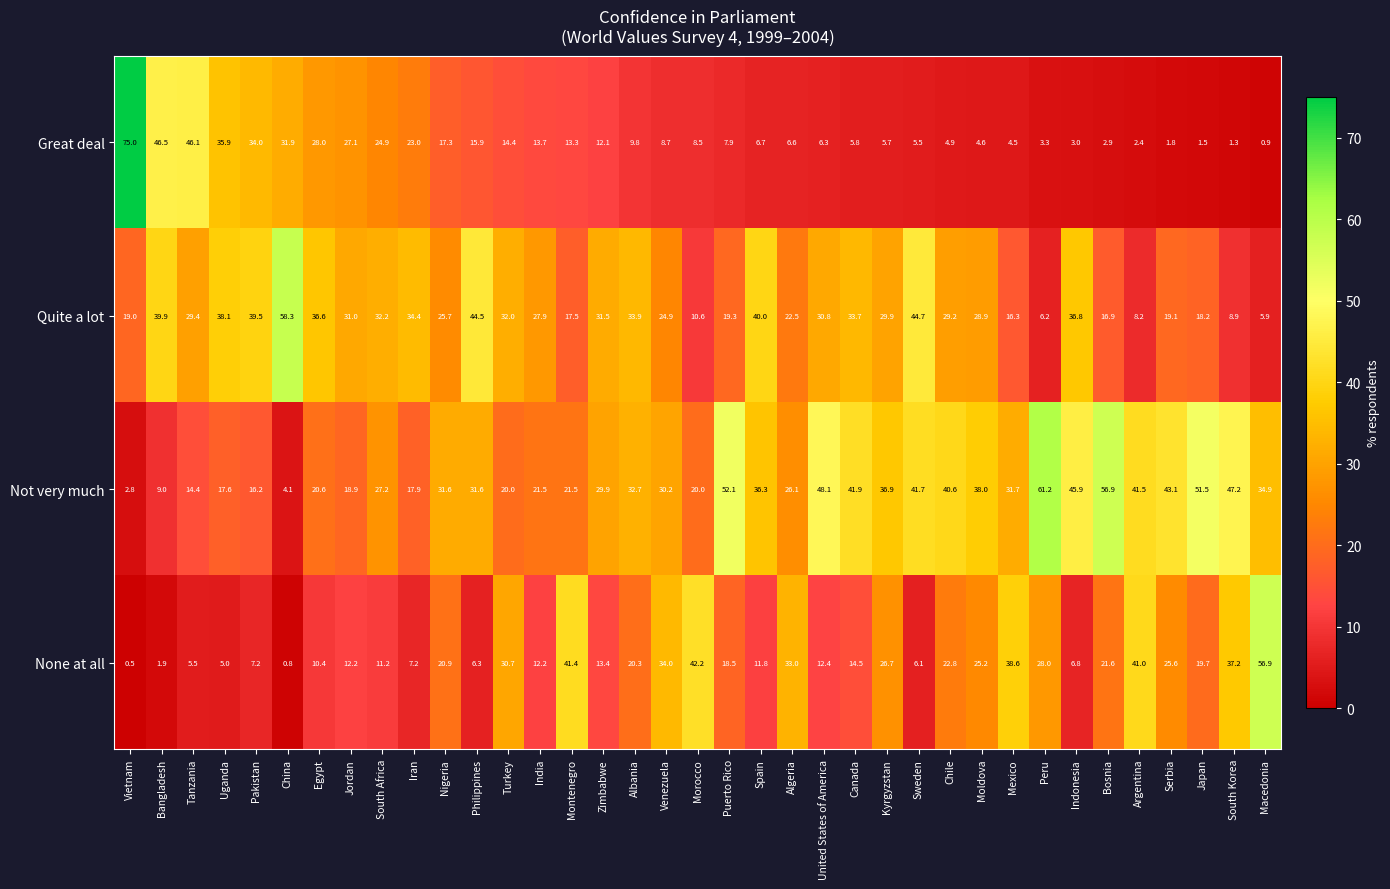

What is the minimum value for None at all?

0.5